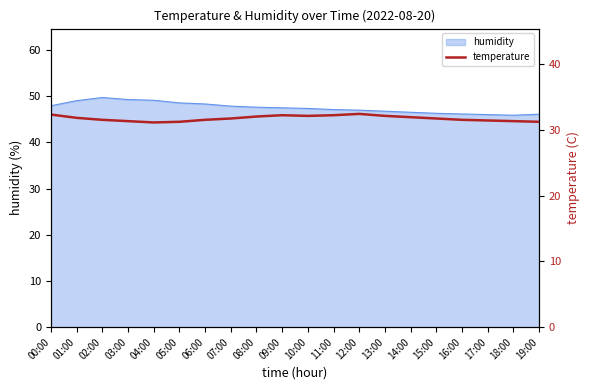

The humidity series shows 68.4 at 12:00. True or false?

False